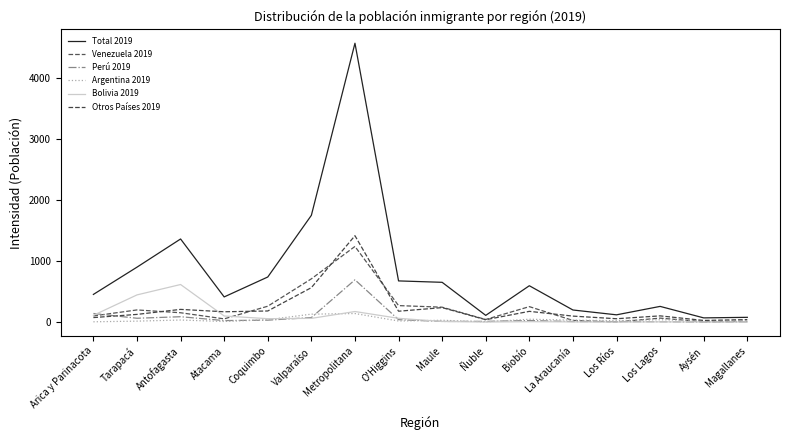

What is the approximate value of Perú 2019 at Atacama, to the nearest 10?

20